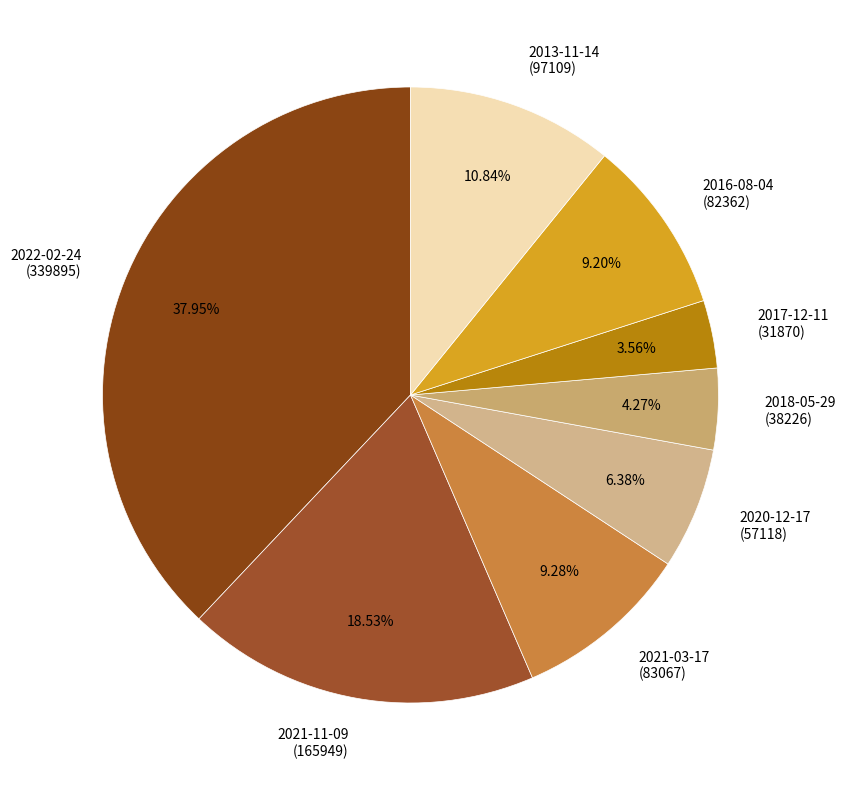

How many segments does this pie chart have?

8